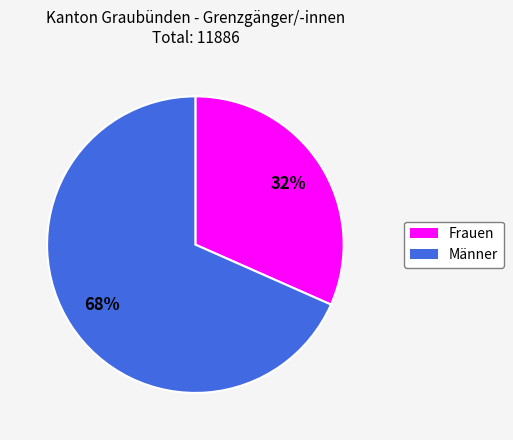

How many slices are in this pie chart?

2